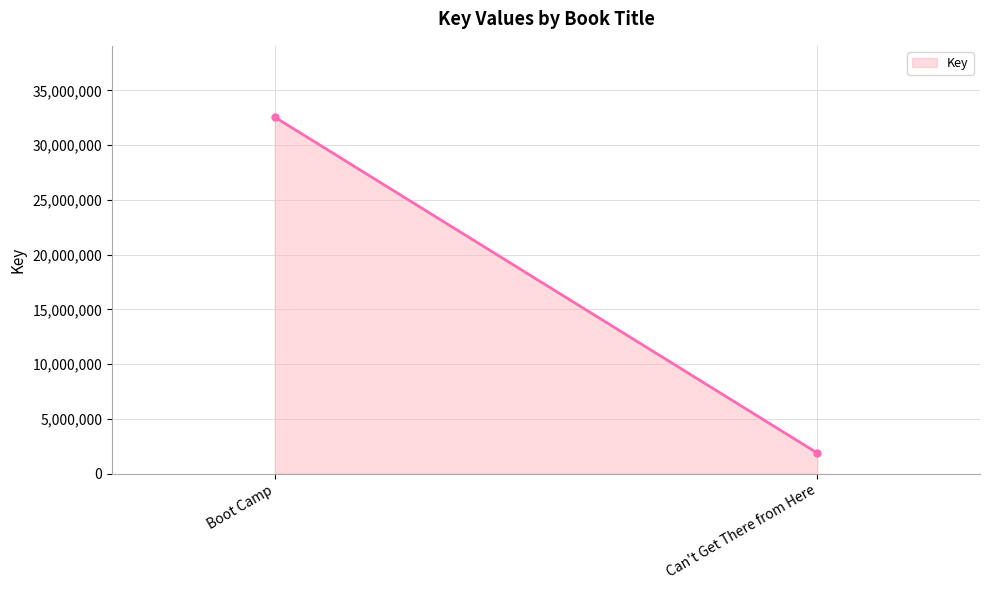

What is the difference between the values at Can't Get There from Here and Boot Camp?

30675239